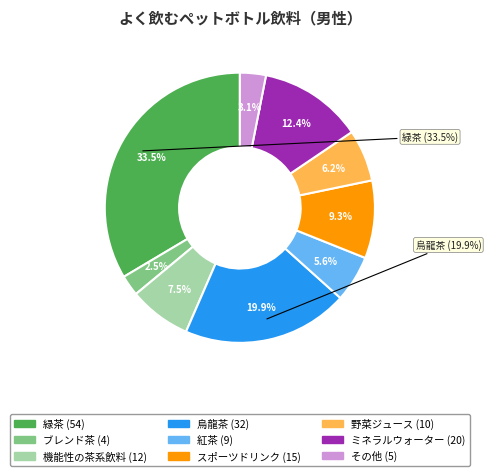

Count the number of slices in the pie.

9